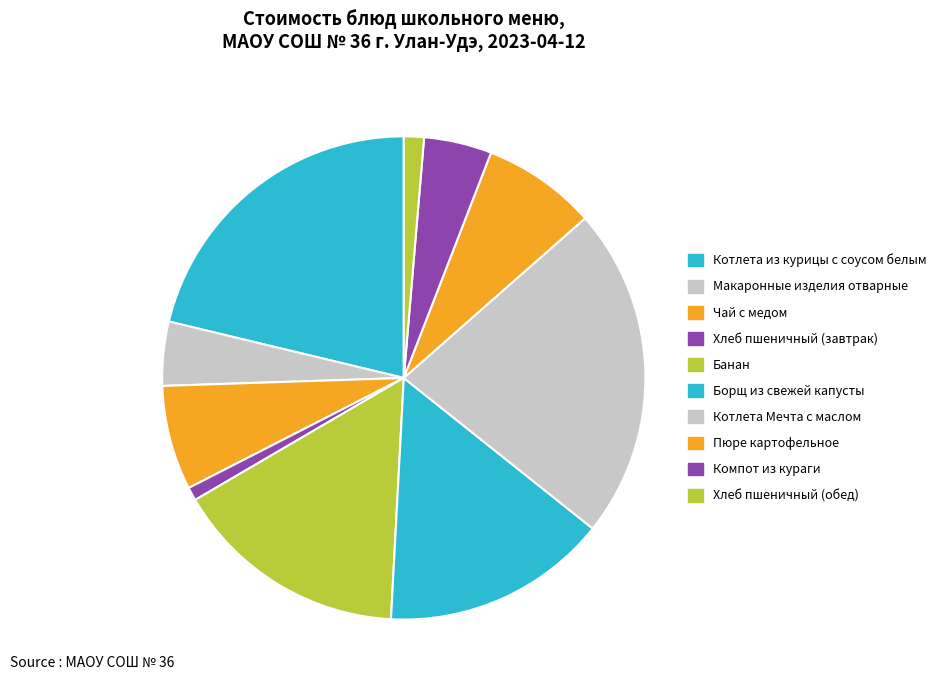

True or false: Чай с медом accounts for 13% of the total.

False